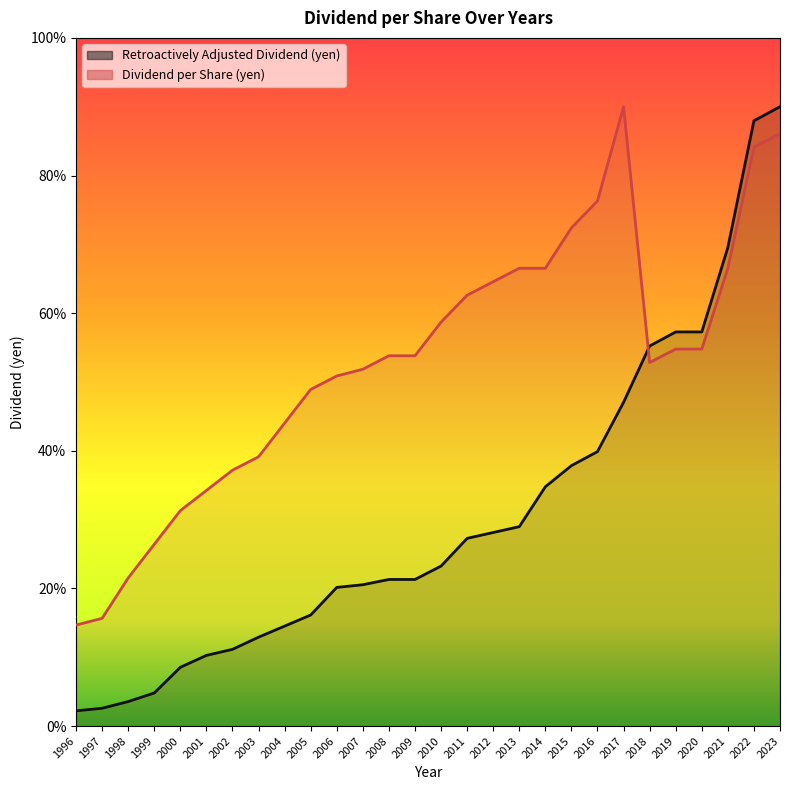

What is the difference between the maximum and second lowest values in the Dividend per Share (yen) series?

74.3